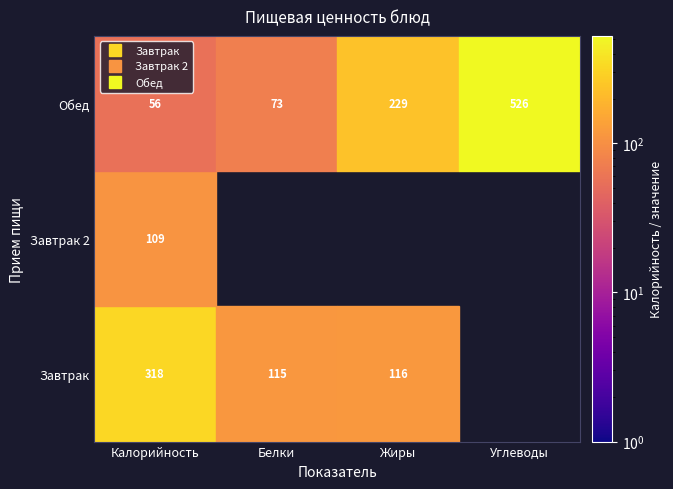

What is the difference between the highest and lowest values at Калорийность?

262